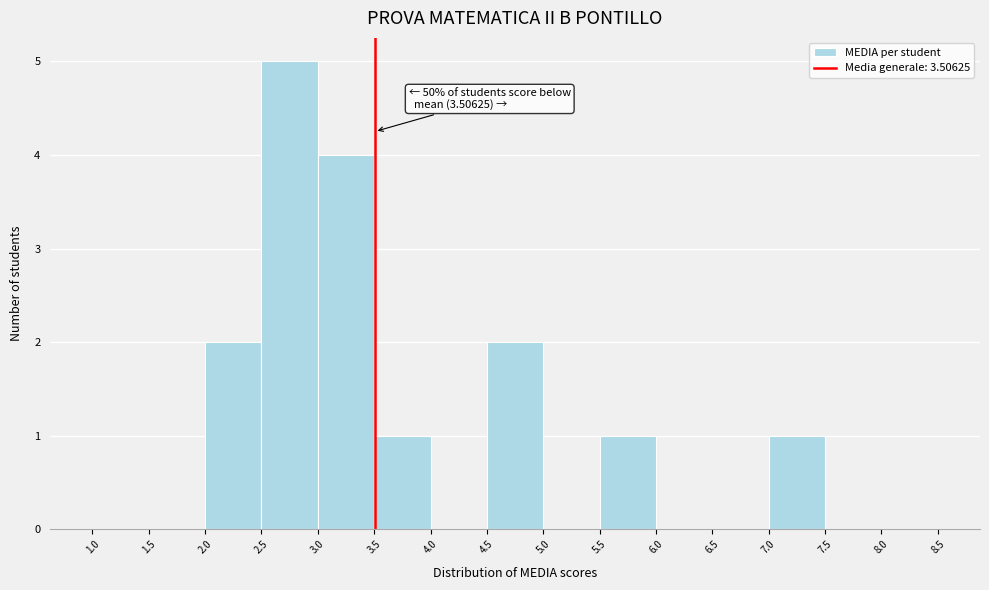

Over which range of the x-axis is the bar tallest?

2.5 to 3.0